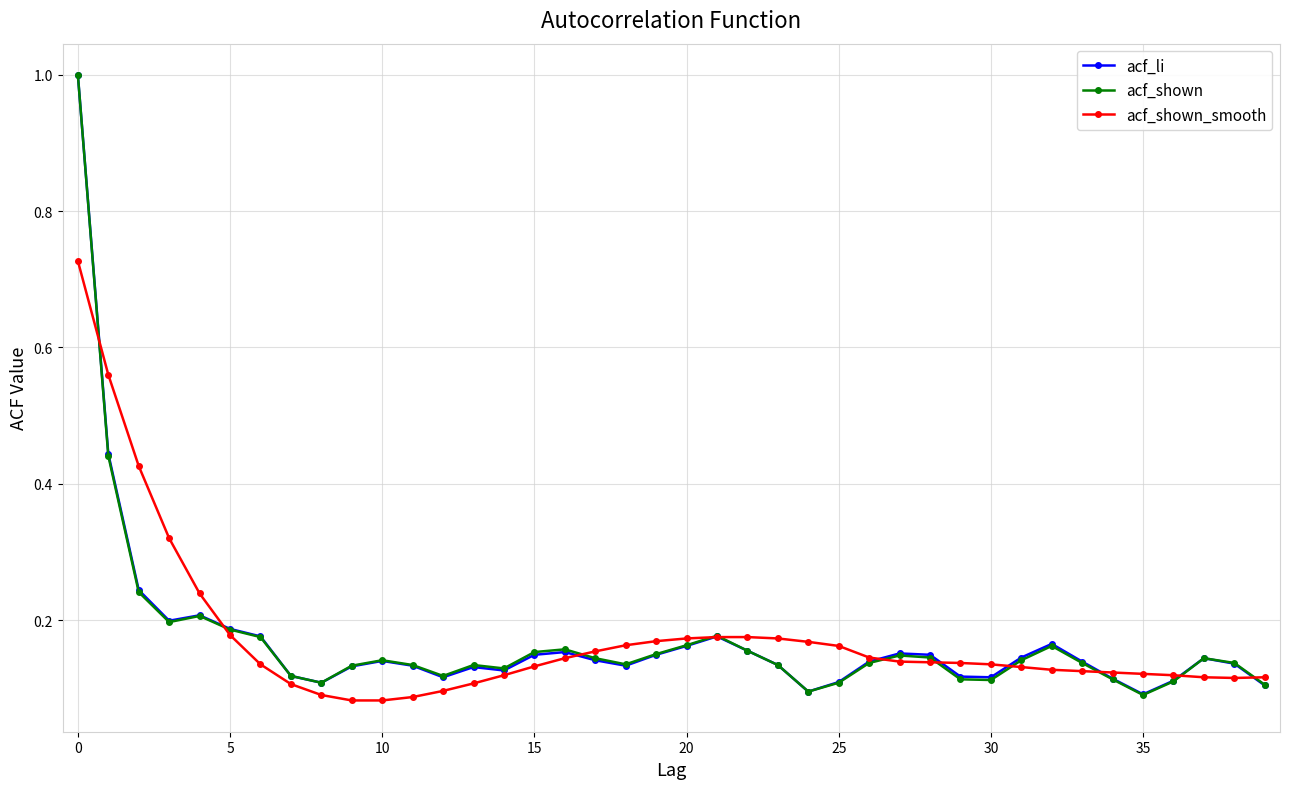

What is the highest value of the acf_shown series?

1.0